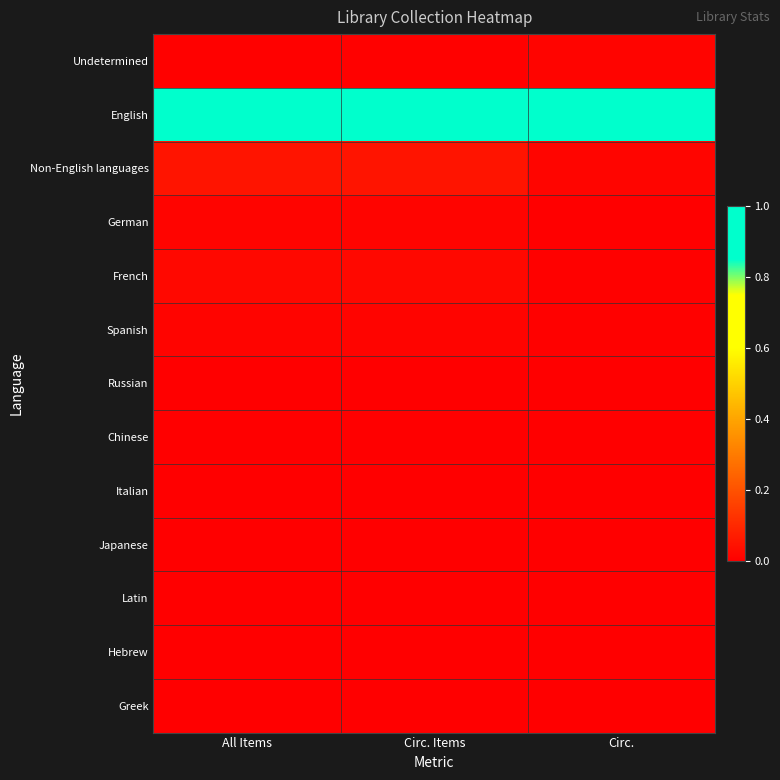

Which series has the largest total across all categories?

English